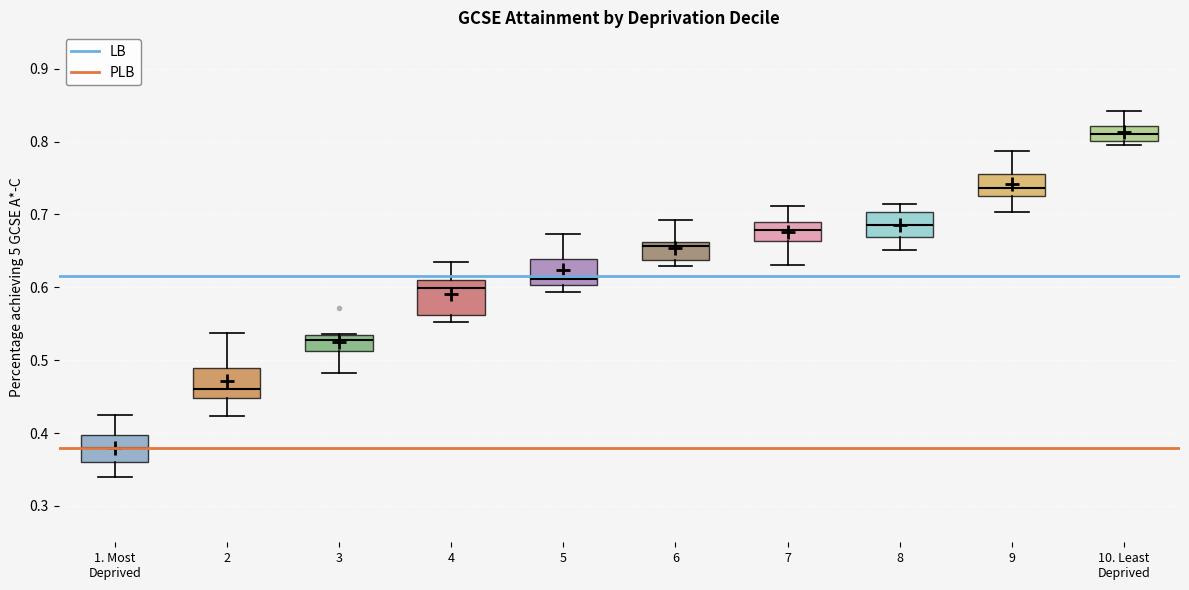

Reading left to right, transcribe this box plot: for each box, give where its median line is, the range the box spans, and where its two whiskers end, as read against the y-axis. The values are not printed on the chart, so give them approximately, as read against the axis.

1. Most Deprived: median 0.38, box 0.36 to 0.40, whiskers 0.34 to 0.43
2: median 0.46, box 0.45 to 0.49, whiskers 0.42 to 0.54
3: median 0.53 (just below the box's upper edge), box 0.51 to 0.53, whiskers 0.48 to 0.54
4: median 0.60, box 0.56 to 0.61, whiskers 0.55 to 0.64
5: median 0.61, box 0.60 to 0.64, whiskers 0.59 to 0.67
6: median 0.66 (just below the box's upper edge), box 0.64 to 0.66, whiskers 0.63 to 0.69
7: median 0.68, box 0.66 to 0.69, whiskers 0.63 to 0.71
8: median 0.69, box 0.67 to 0.70, whiskers 0.65 to 0.72
9: median 0.74, box 0.73 to 0.76, whiskers 0.70 to 0.79
10. Least Deprived: median 0.81, box 0.80 to 0.82, whiskers 0.80 (just below the box's lower edge) to 0.84